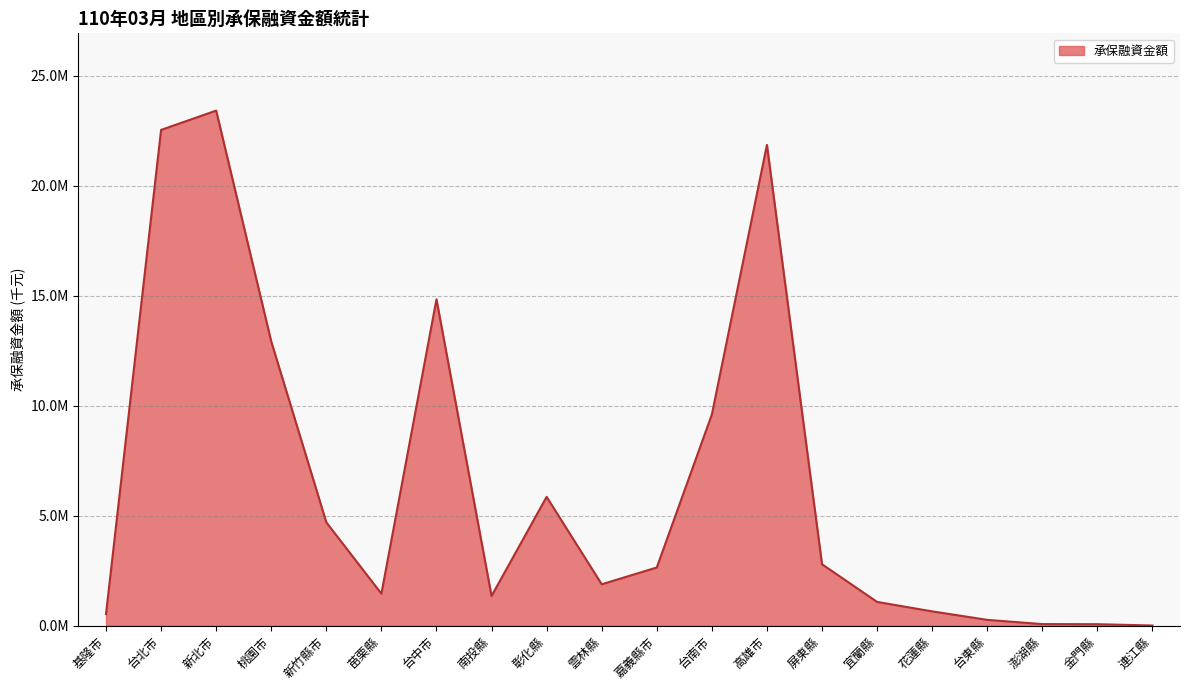

Does the chart have visible grid lines?

Yes